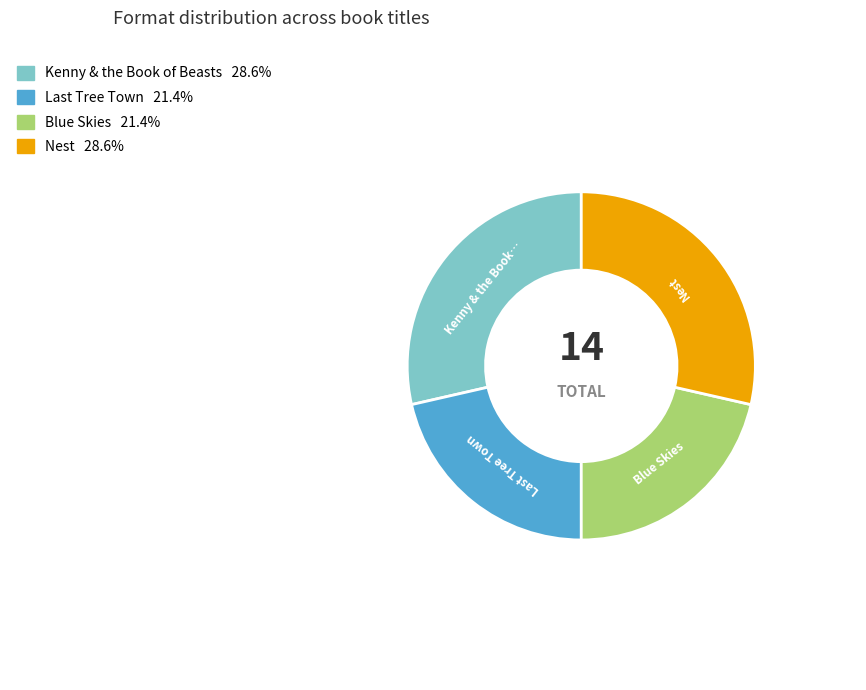

Does any single category account for the majority?

No